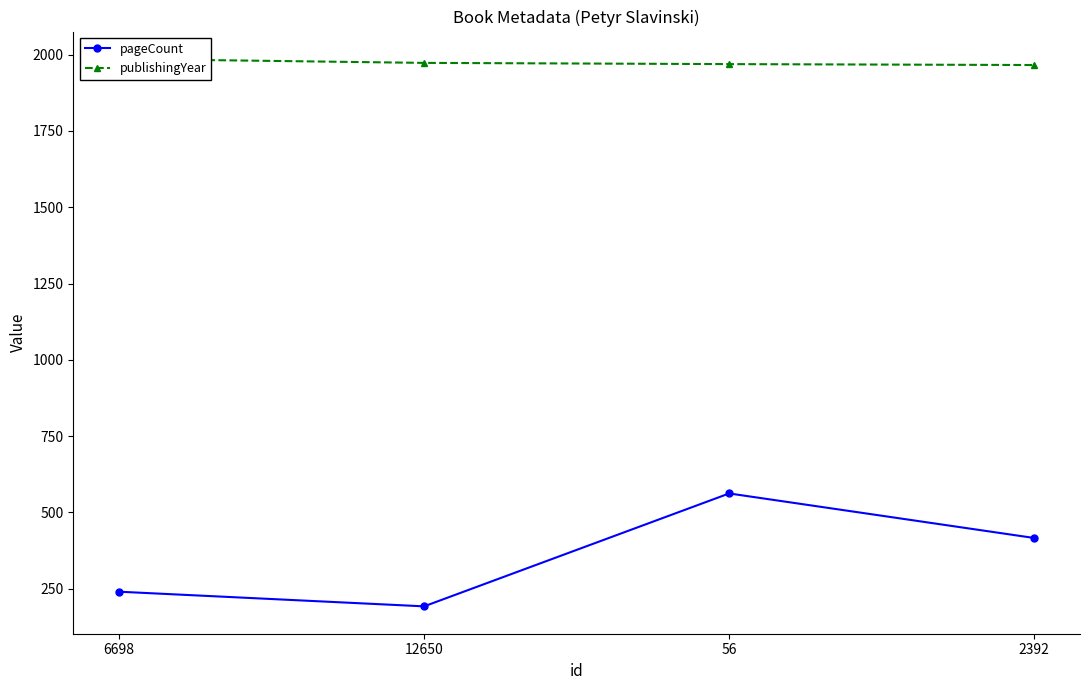

At which category does pageCount reach its first local valley?

12650